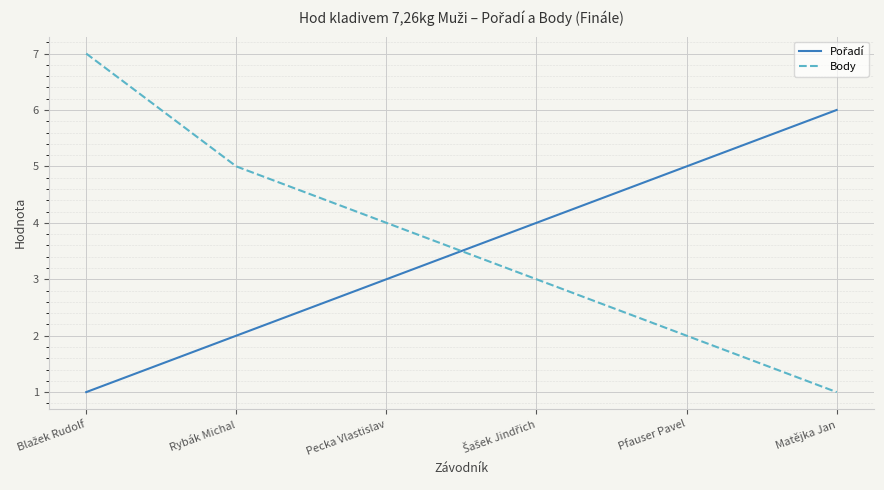

What is the spread (max minus min) of values at Pfauser Pavel?

3